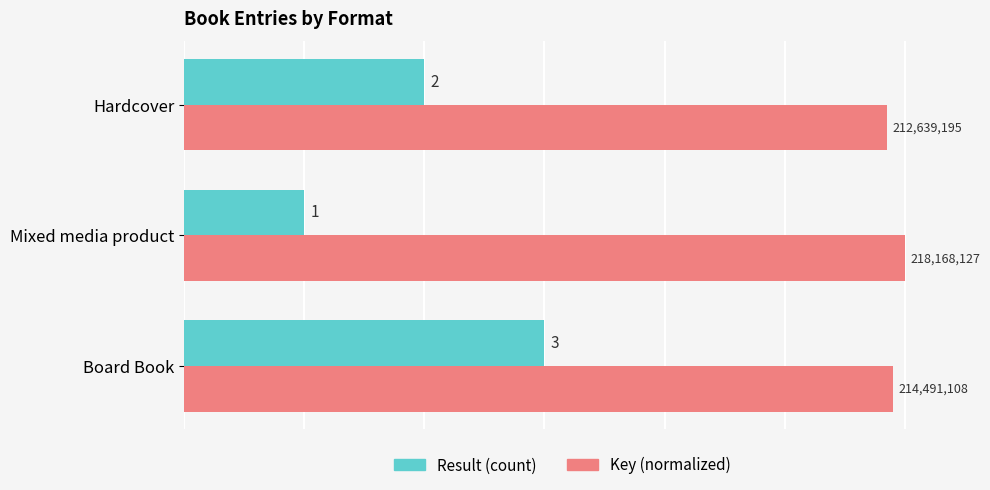

Is it true that Result (count) equals 1.6 at Board Book?

False